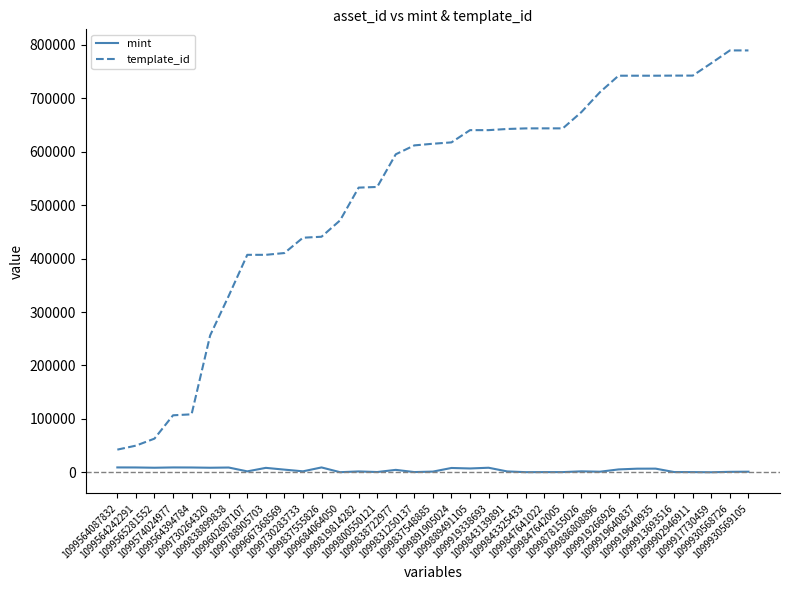

Count the number of data series in this chart.

2